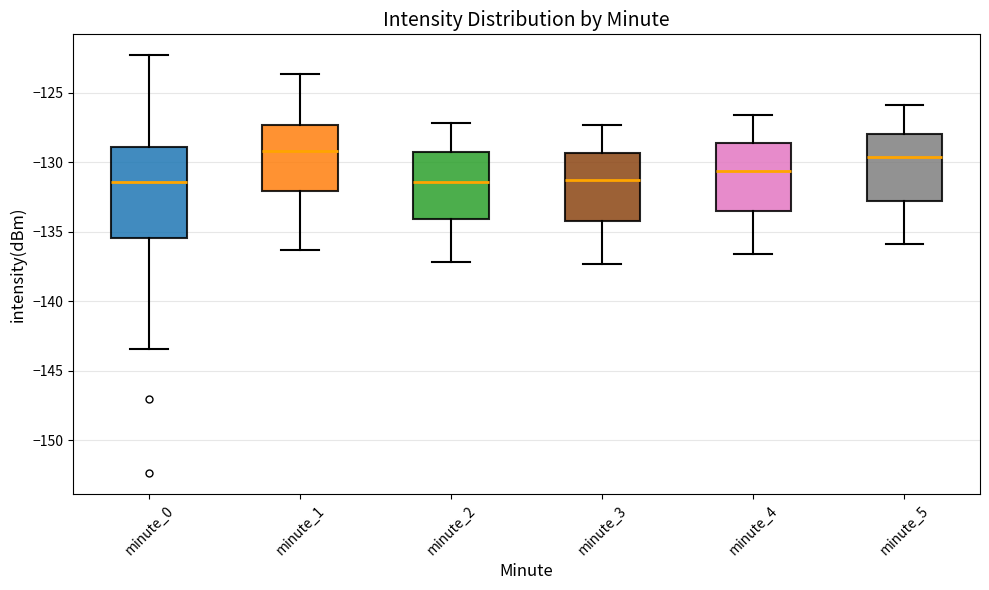

Which box is the tallest, from its lower edge to its upper edge?

minute_0